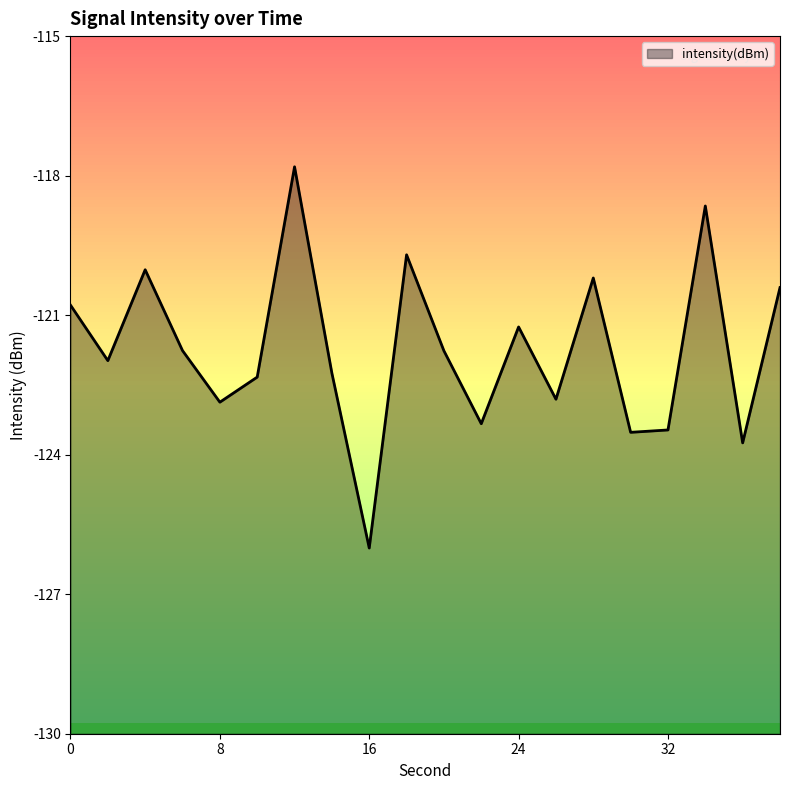

How many series are shown in this chart?

1